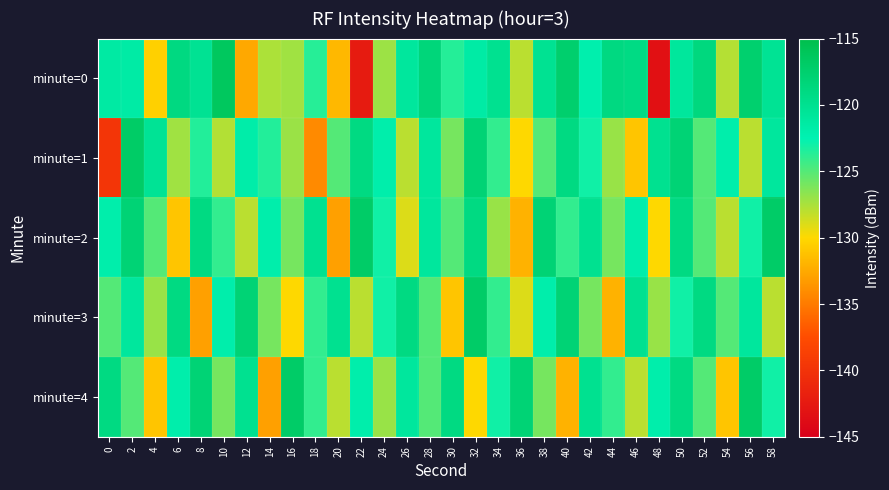

What is the difference between the highest and lowest values at 50?

5.0